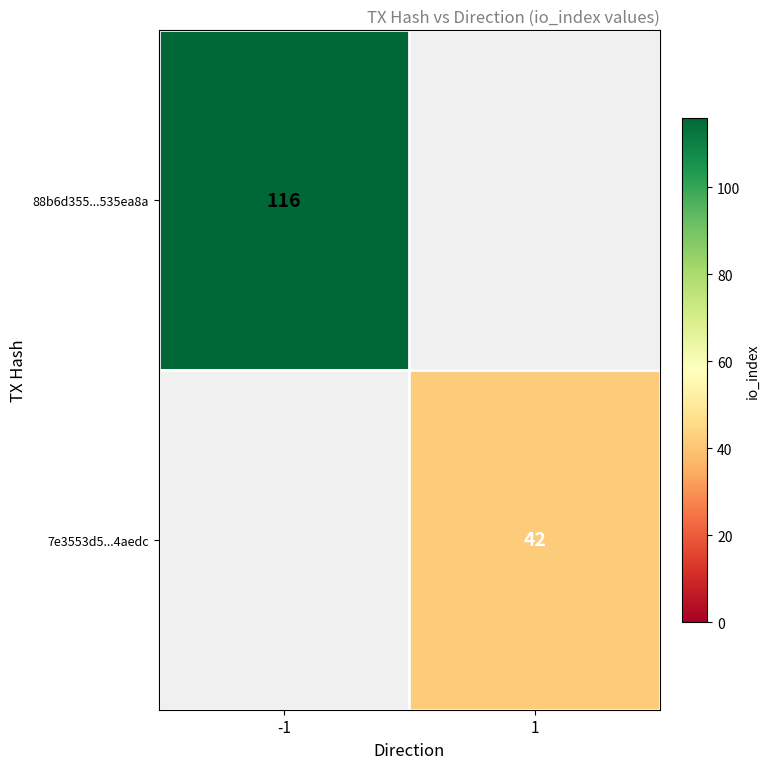

At how many categories does at least one series exceed 10?

2